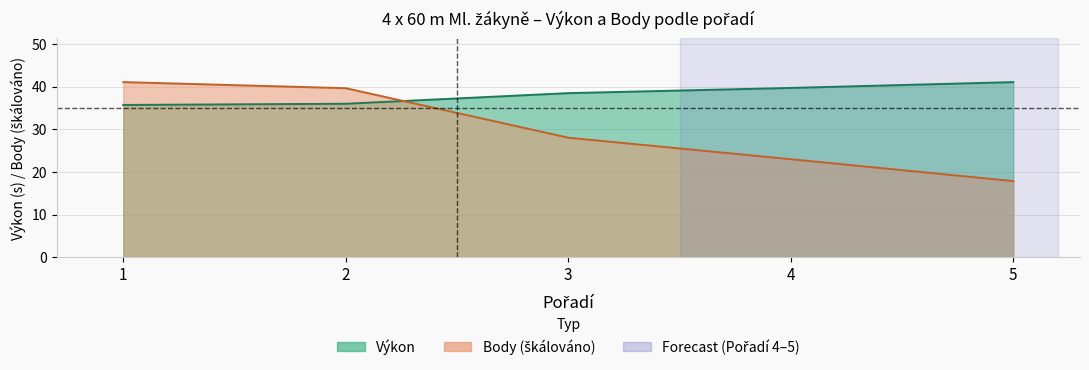

Between 5 and 1, which is larger?

5